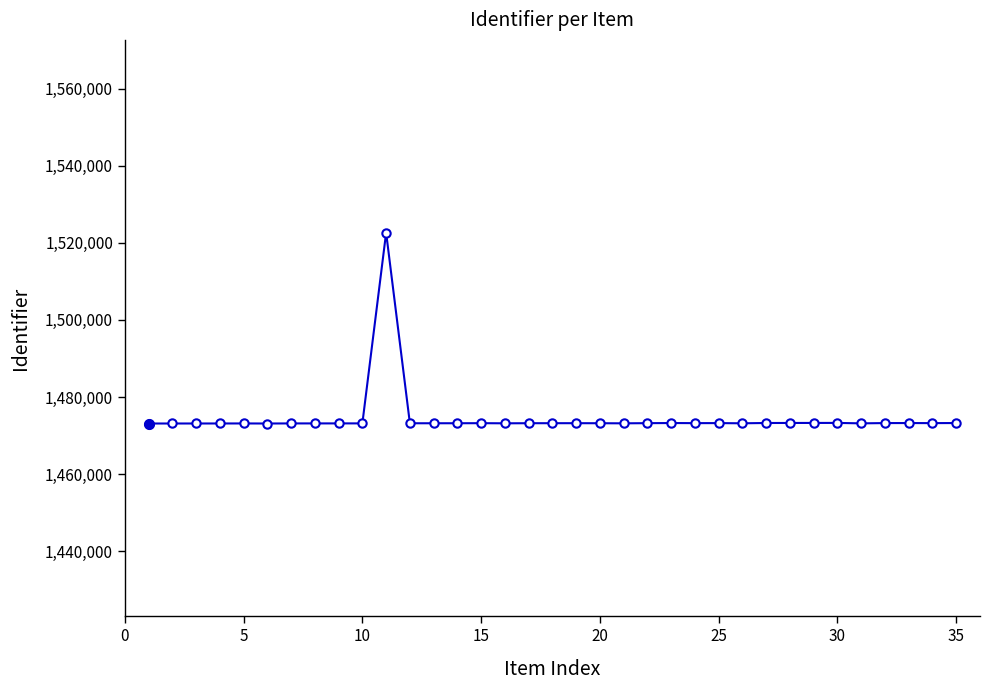

What is the difference between the maximum and minimum values?

49493